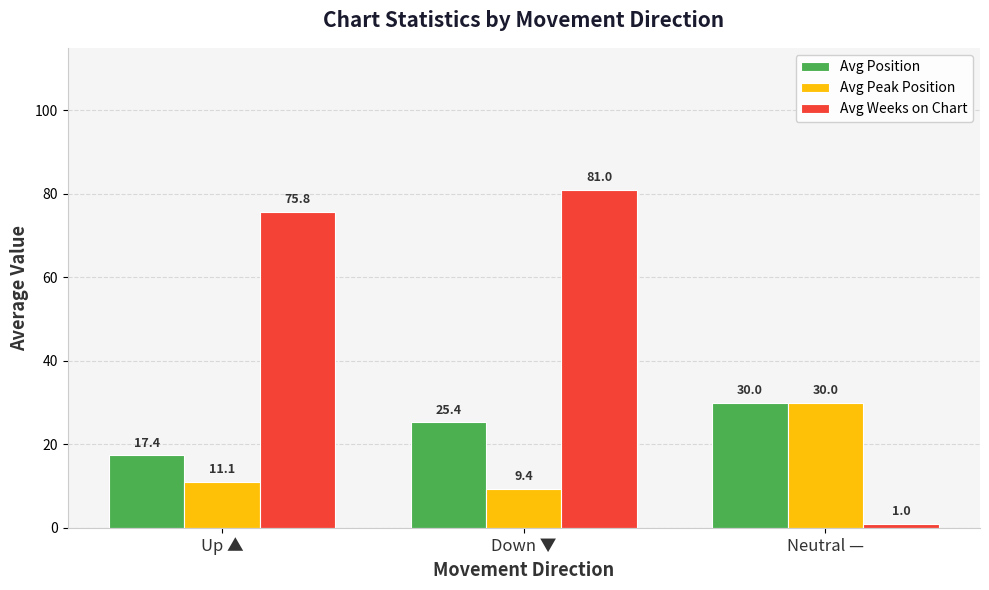

What is the total value across all series at Up ▲?

104.2